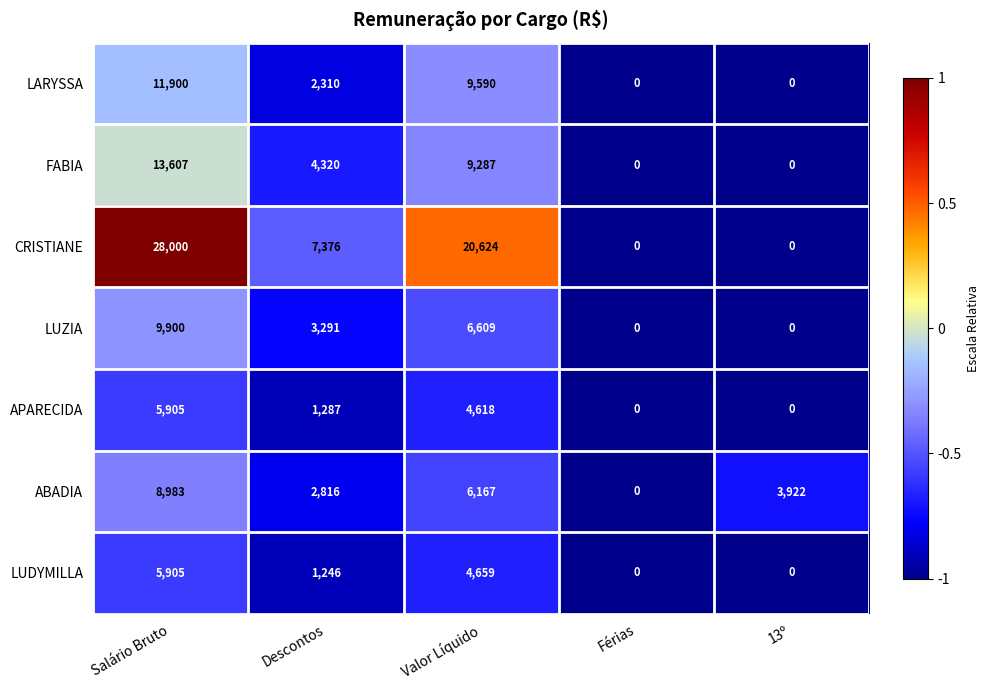

What is the total value across all series at Descontos?

22646